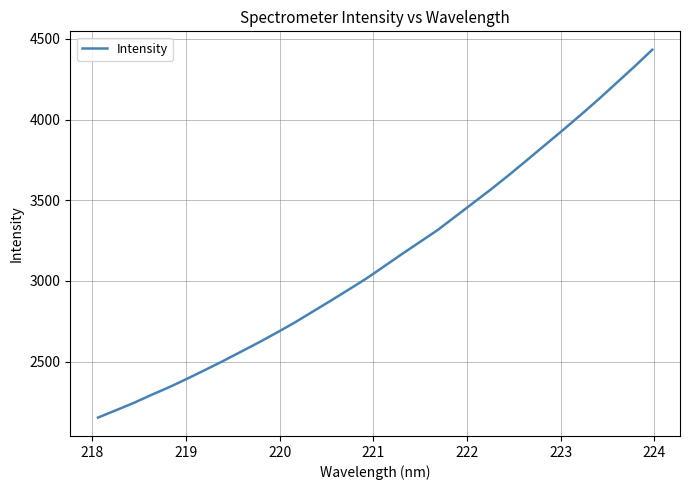

What is the smallest value displayed?

2152.4